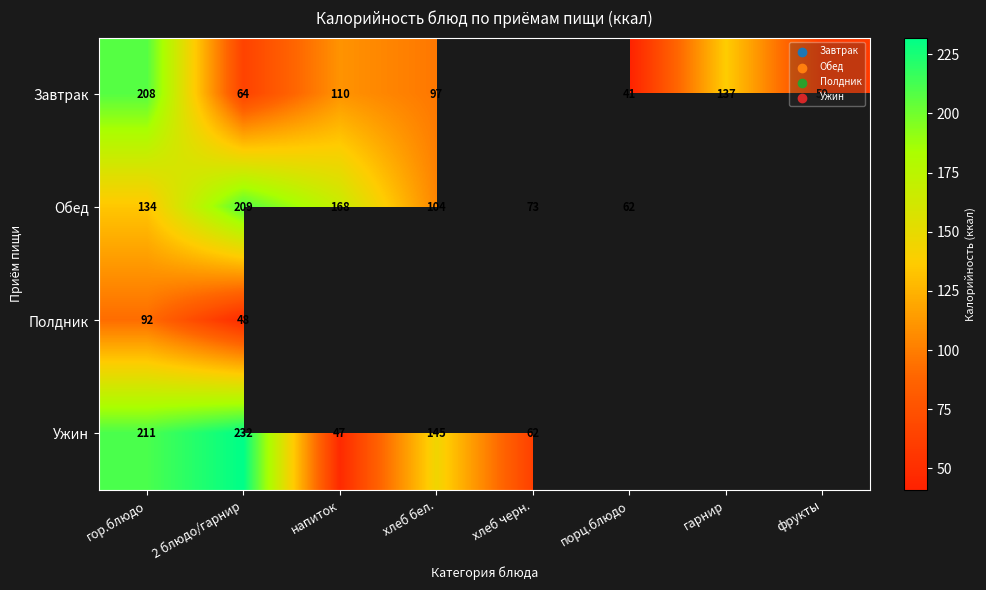

What is the spread (max minus min) of values at 2 блюдо/гарнир?

184